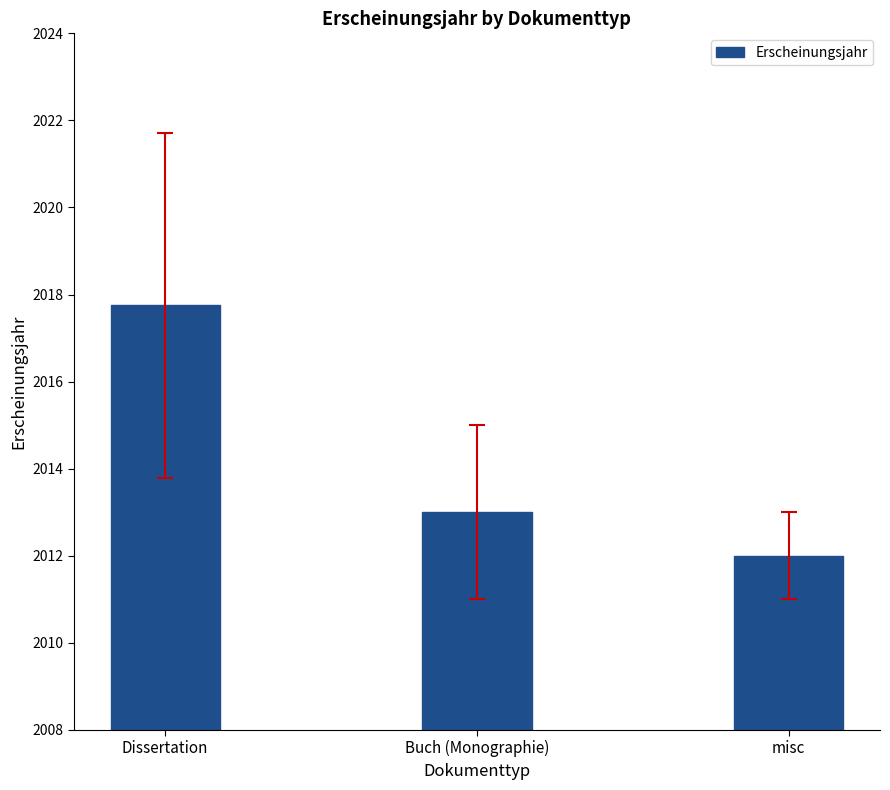

What position from the left is Dissertation?

1